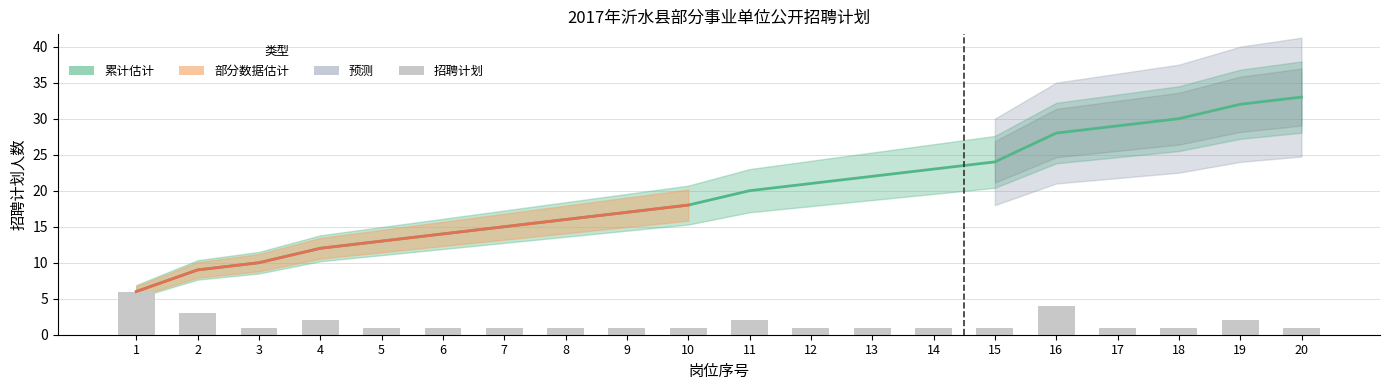

Reading left to right, extract all data points from this chart.

累计招聘计划: 6	9	10	12	13	14	15	16	17	18	20	21	22	23	24	28	29	30	32	33
招聘计划: 6	3	1	2	1	1	1	1	1	1	2	1	1	1	1	4	1	1	2	1